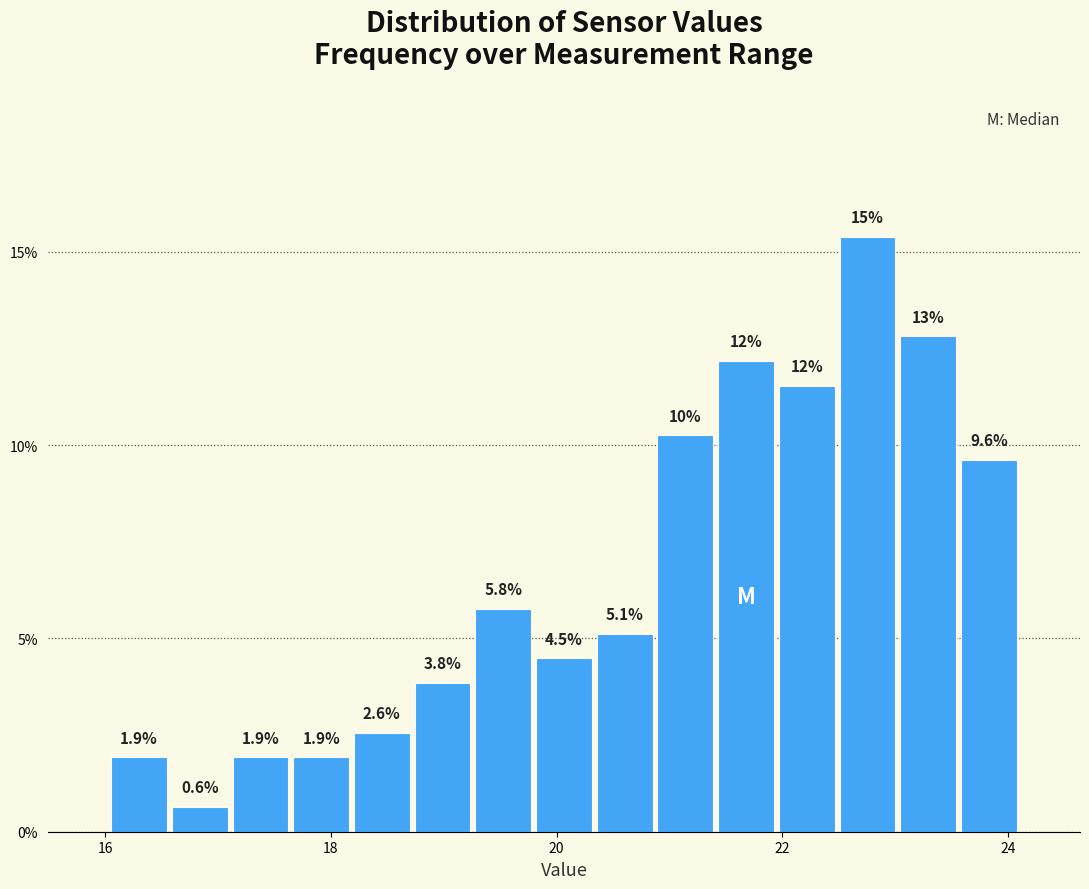

Read against the x-axis, roughly where is the centre of the tallest bar?

22.8